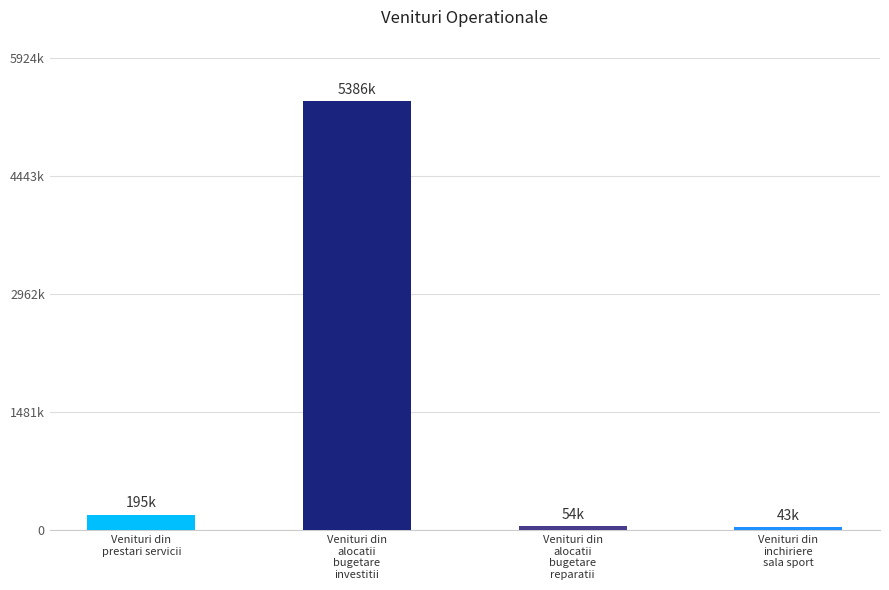

What is the minimum value shown in the chart?

42620